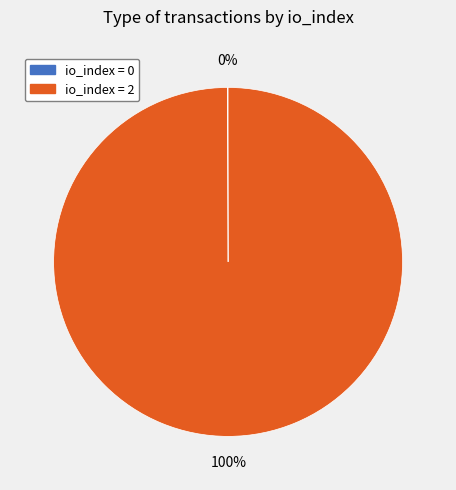

Is there a majority slice in this chart?

Yes